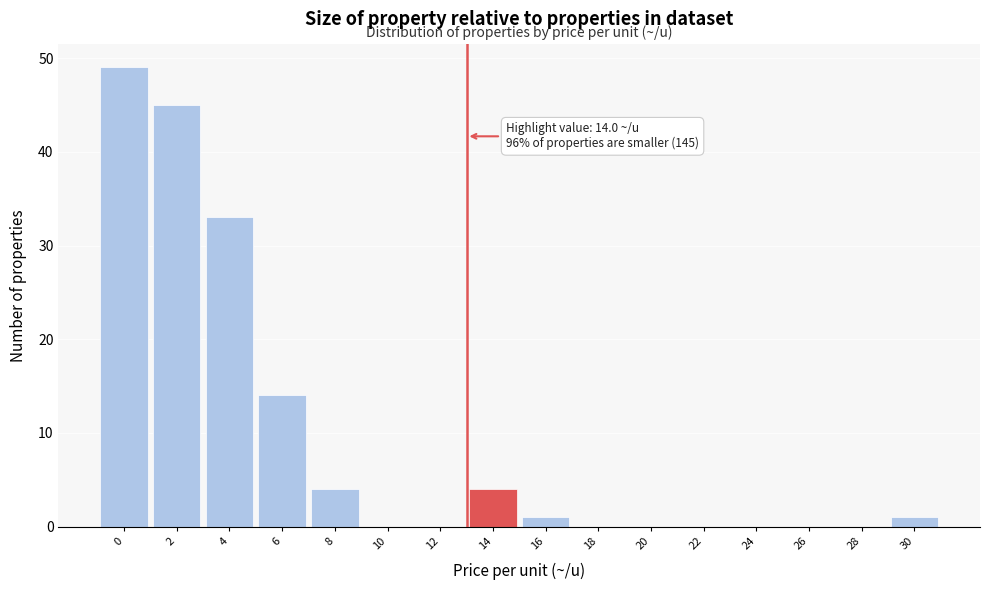

Reading left to right, transcribe all the data shown in this chart.

0=49	2=45	4=33	6=14	8=4	10=0	12=0	14=4	16=1	18=0	20=0	22=0	24=0	26=0	28=0	30=1